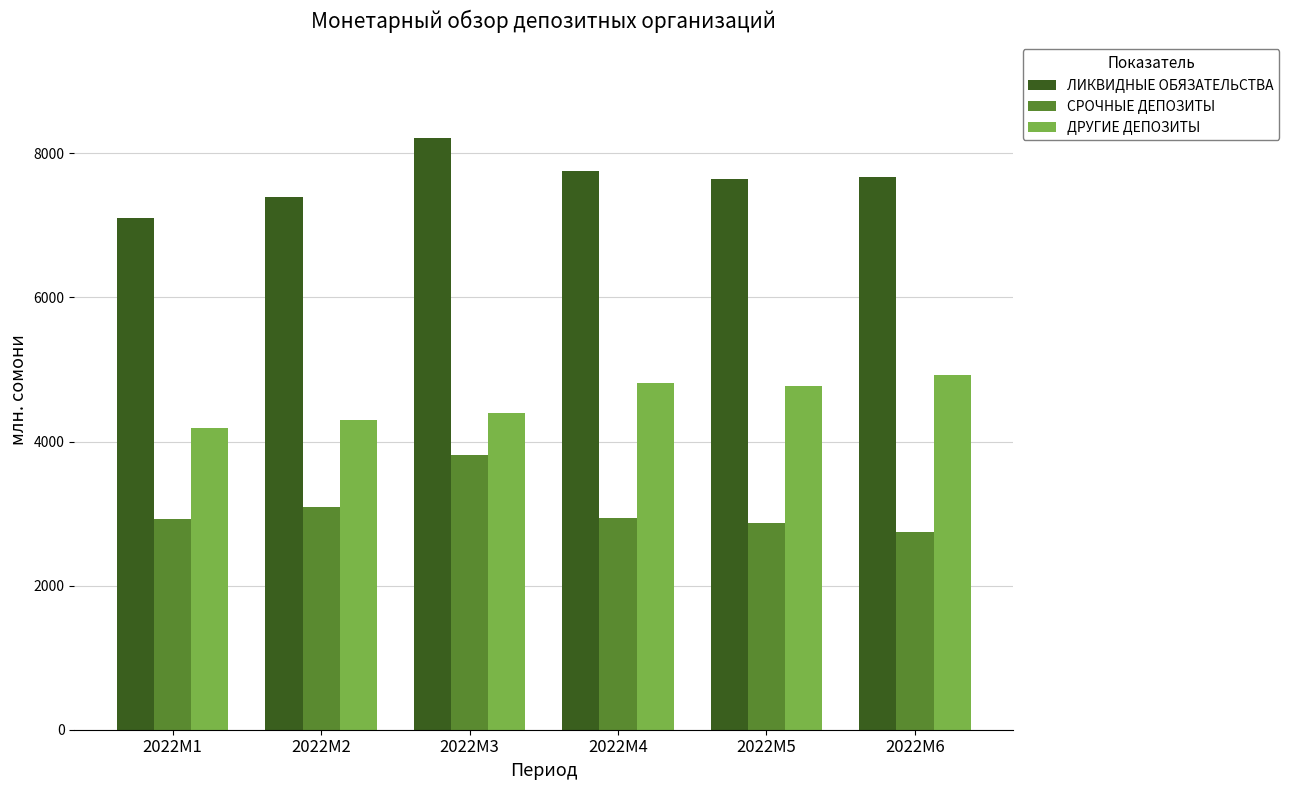

At which category is the sum across all series the highest?

2022M3